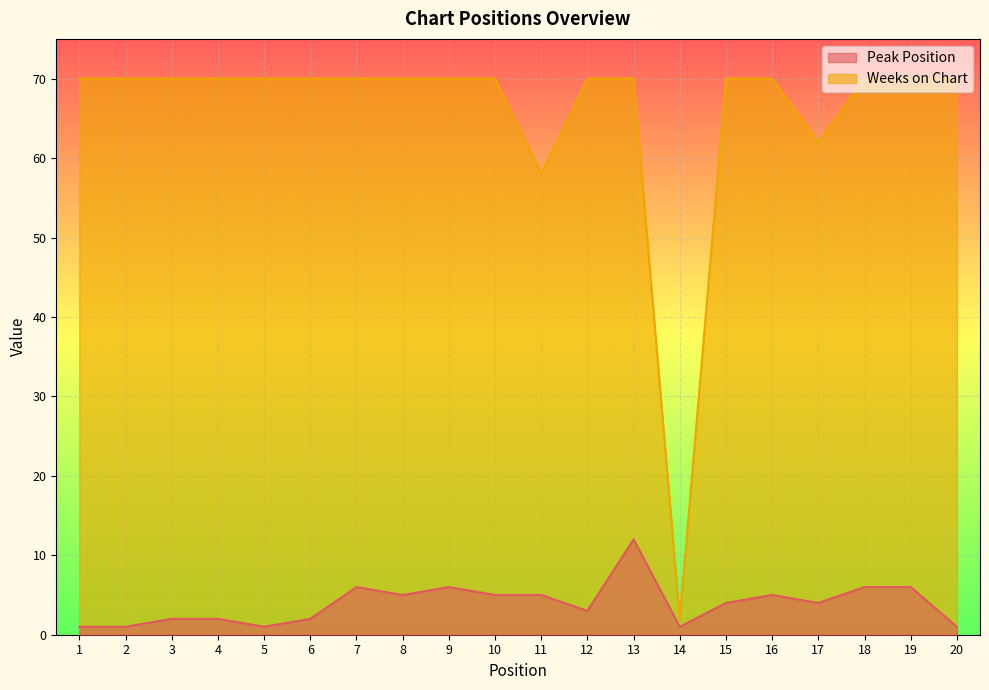

What are all the series names shown in the legend?

Peak Position, Weeks on Chart